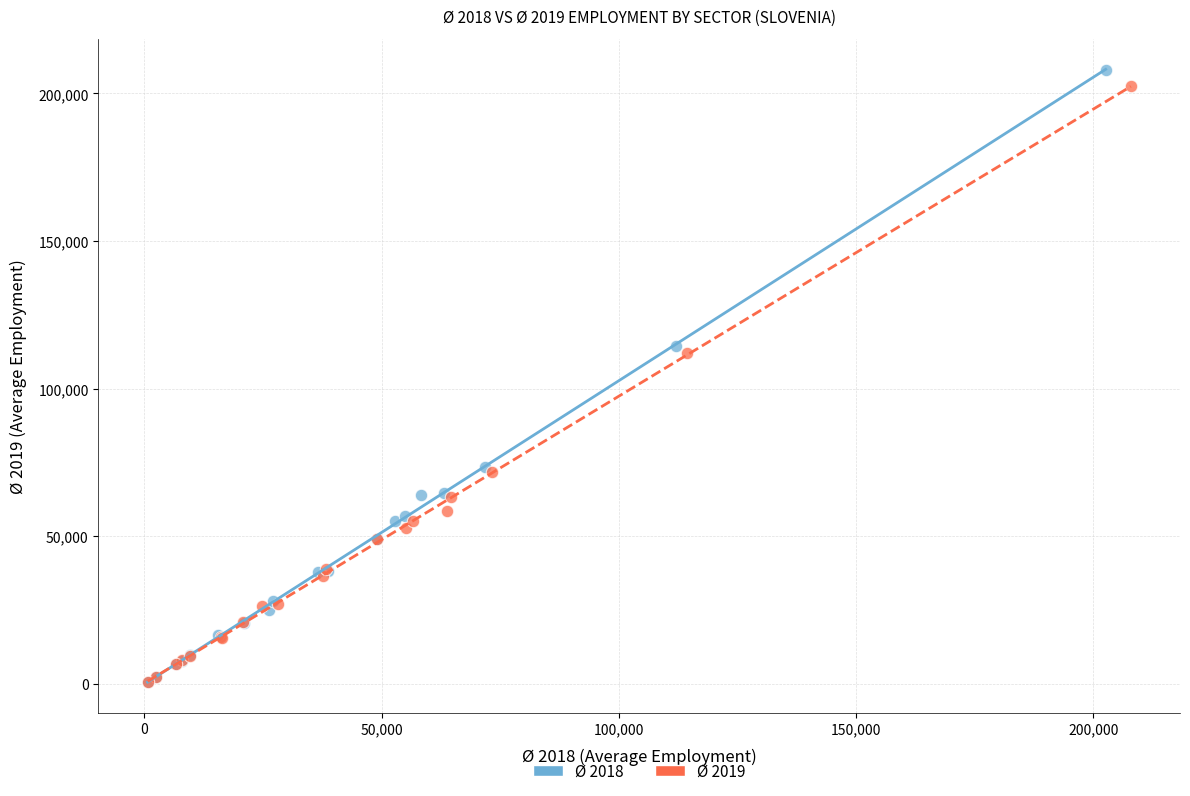

Which series has the largest Y range (max minus min)?

Ø 2018